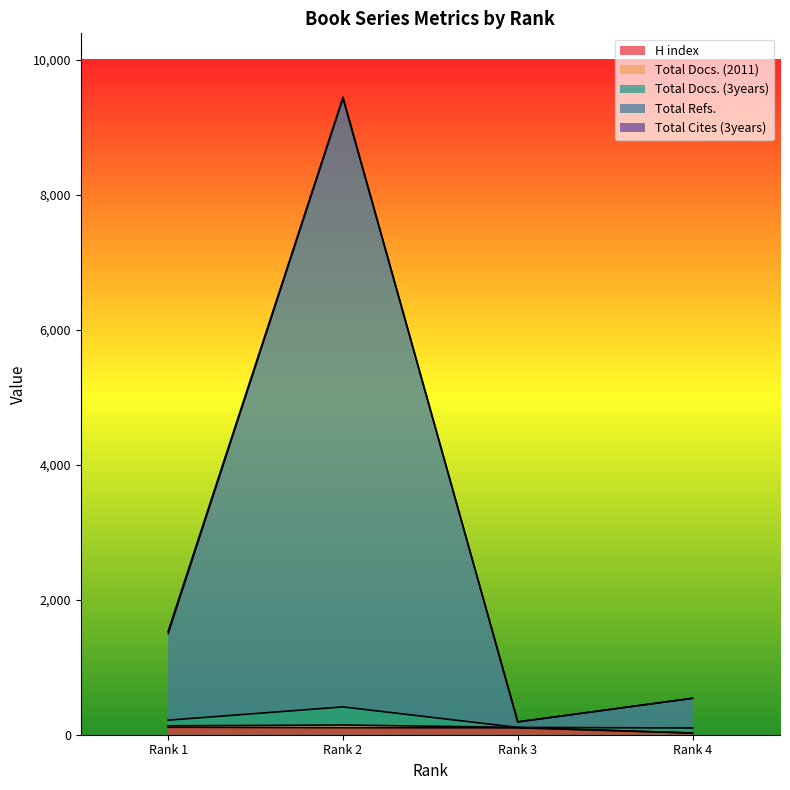

True or false: H index and Total Docs. (2011) cross at least once.

False